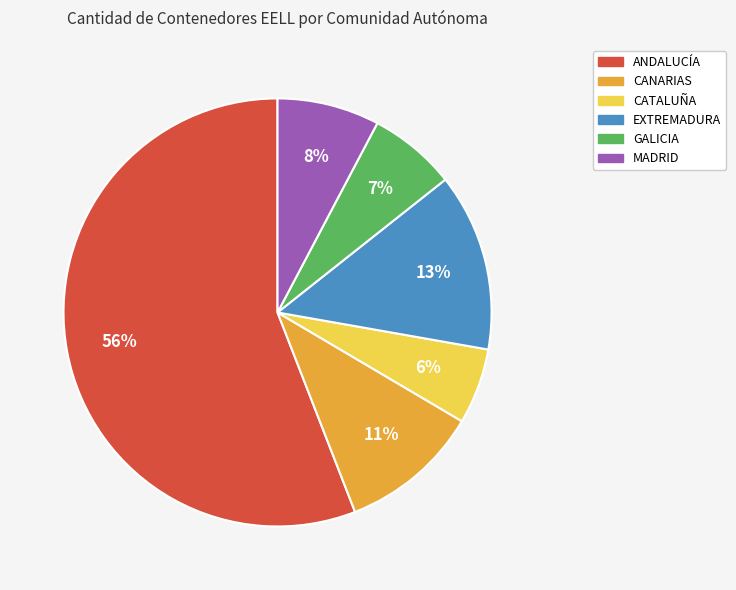

Is there a majority slice in this chart?

Yes